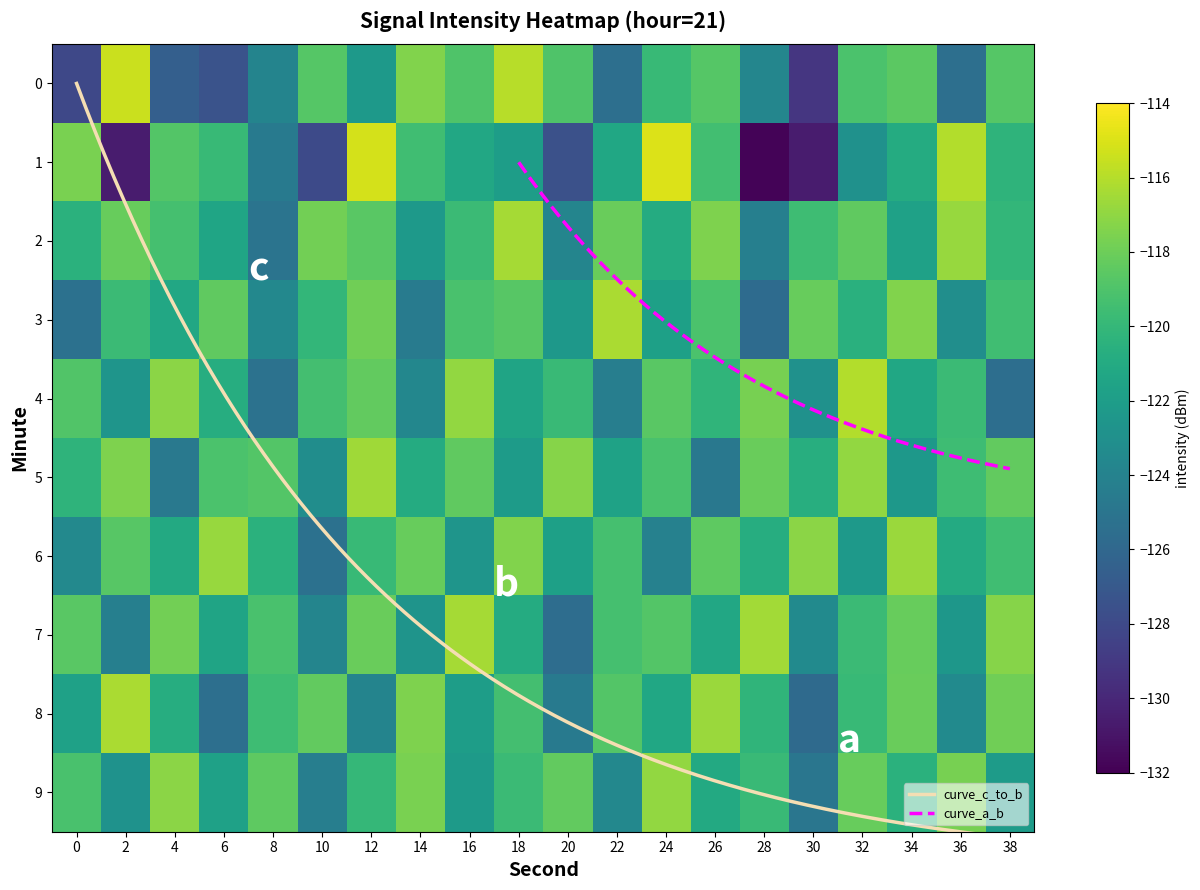

How many categories are shown in the chart?

20